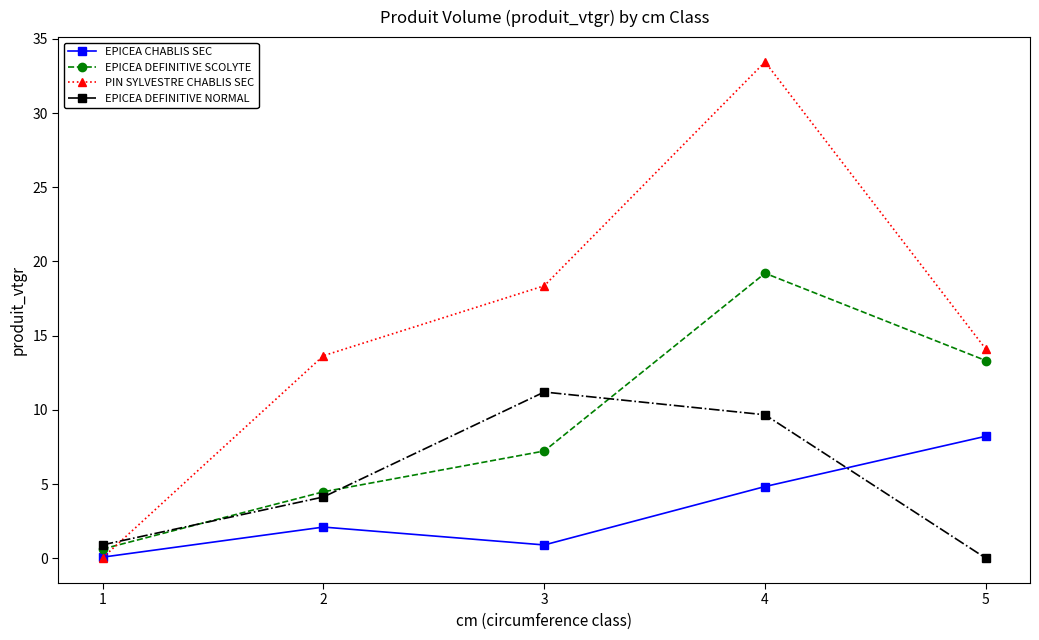

What is the value of the EPICEA DEFINITIVE SCOLYTE point at the 5th from the left?

13.3